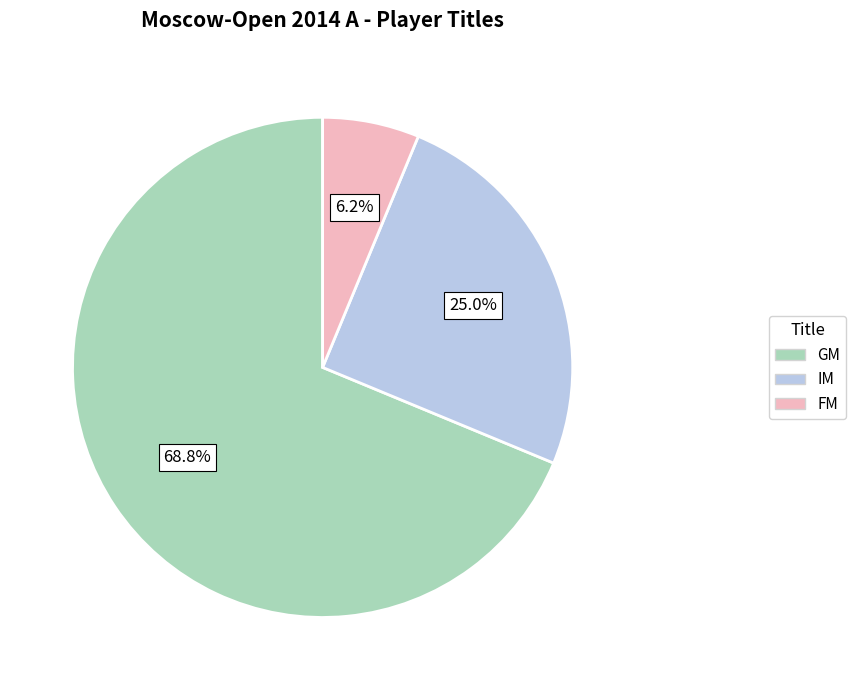

How many segments does this pie chart have?

3